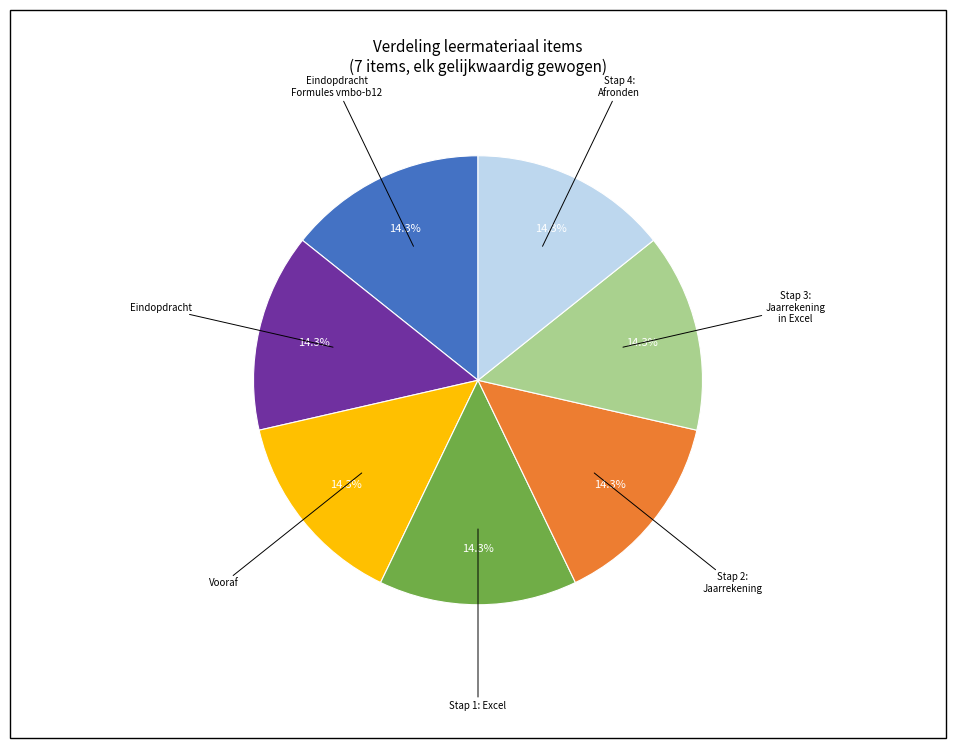

Is there any slice that represents more than half of the pie?

No